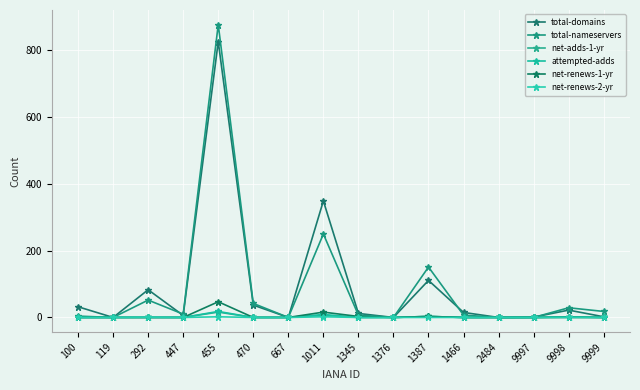

At which category is the sum across all series the highest?

455